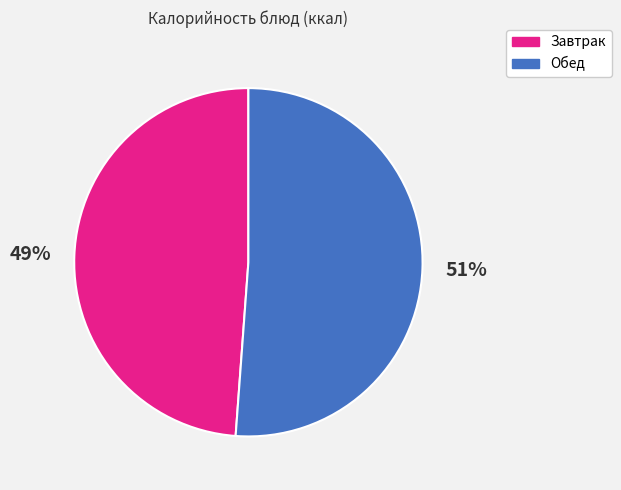

To the nearest percent, what is the difference between the largest and smallest slice percentages?

2%